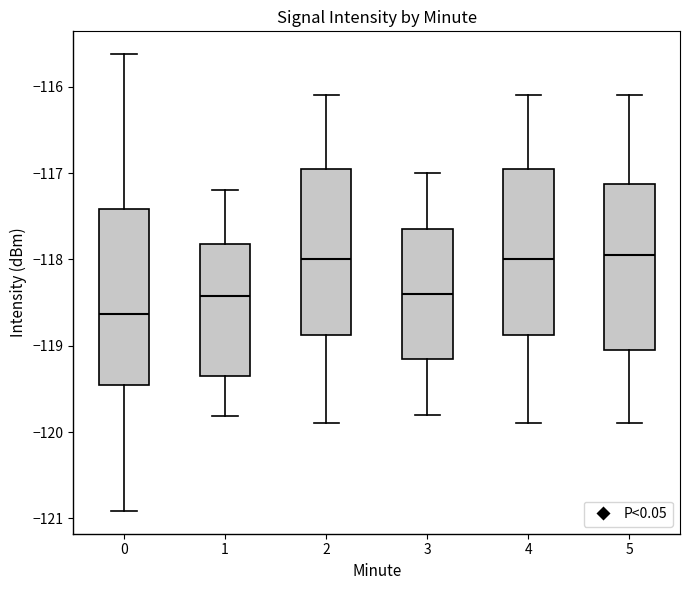

Where does the upper whisker of the box at x = 2 end on the y-axis? The values are not printed on the chart, so give them approximately, as read against the axis.

-116.1